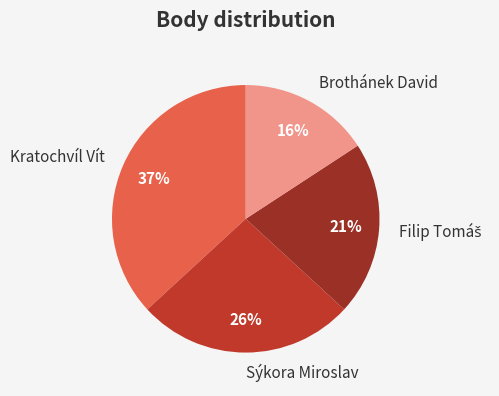

Which category has the smallest portion of the pie?

Brothánek David